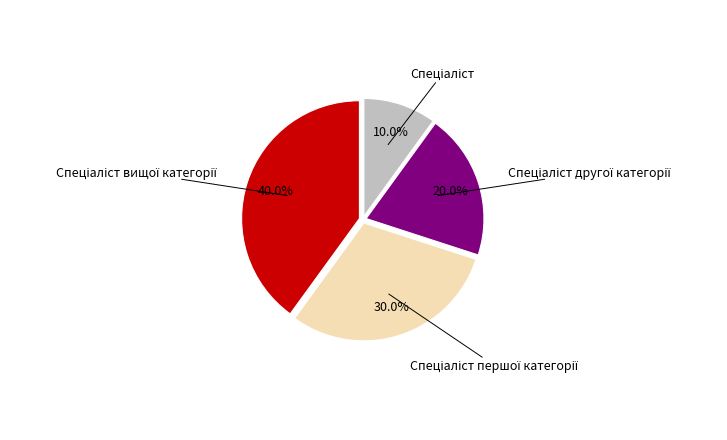

Does any single category account for the majority?

No